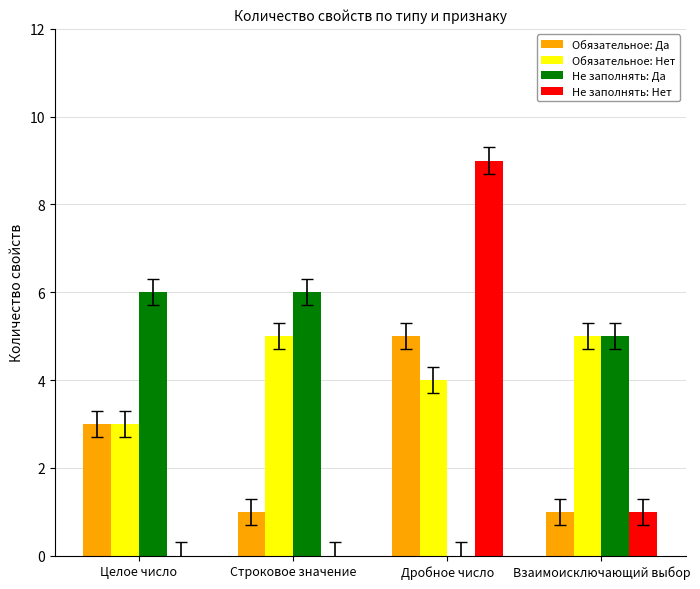

How many distinct data groups are displayed?

4